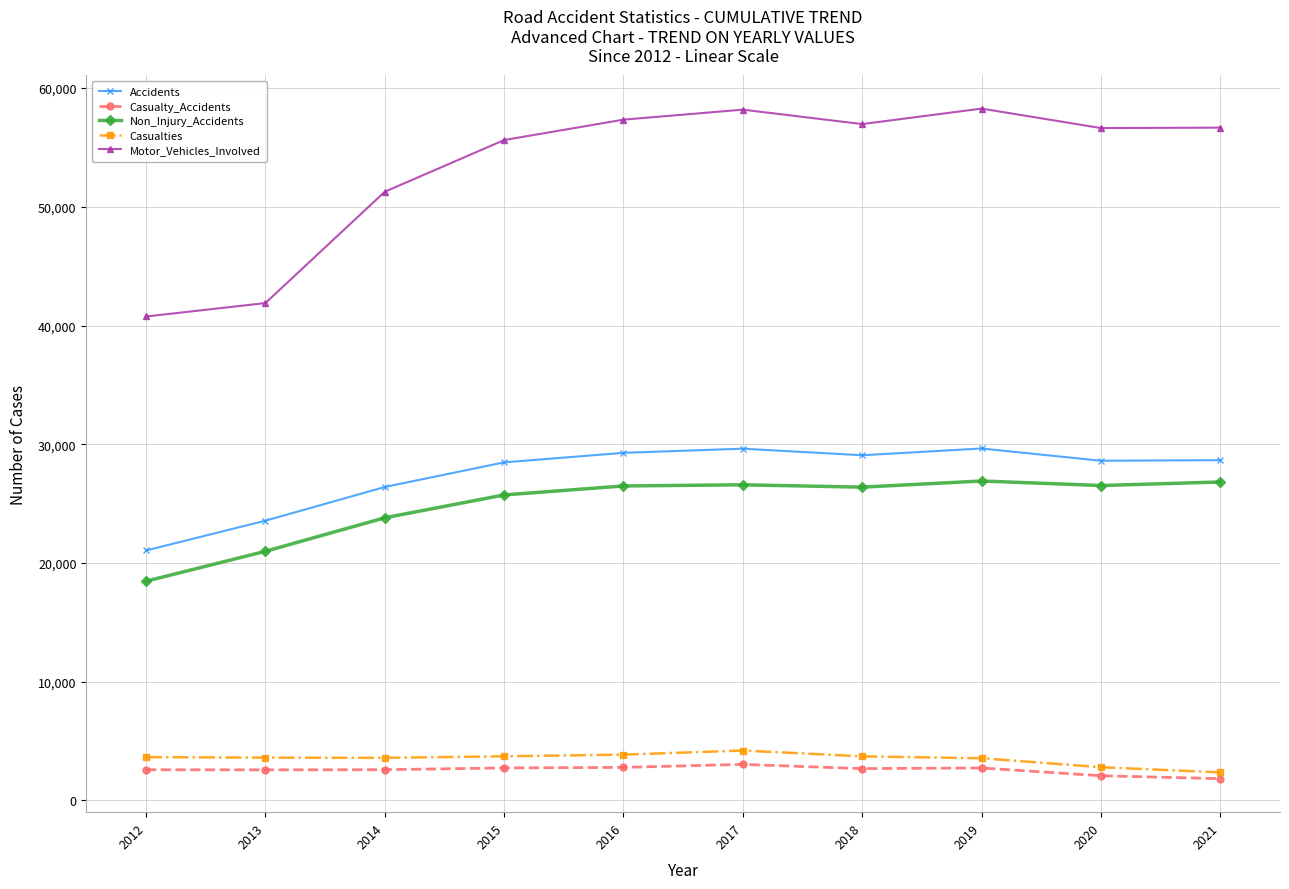

The Casualties series shows 3653 at 2012. True or false?

True